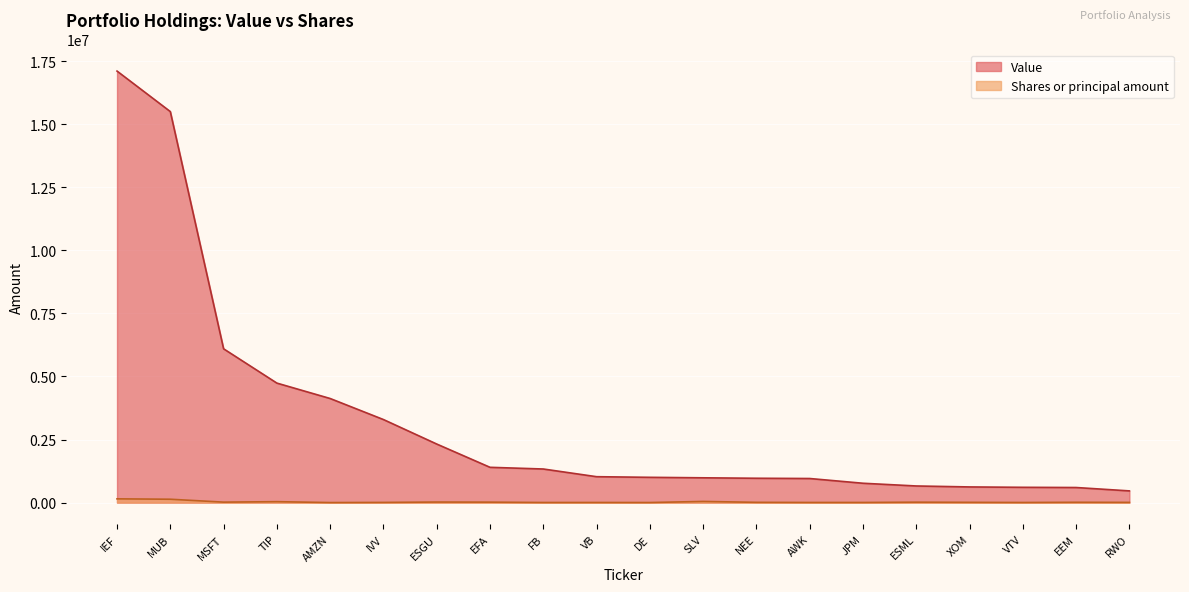

Which category has the lowest value across all series?

RWO